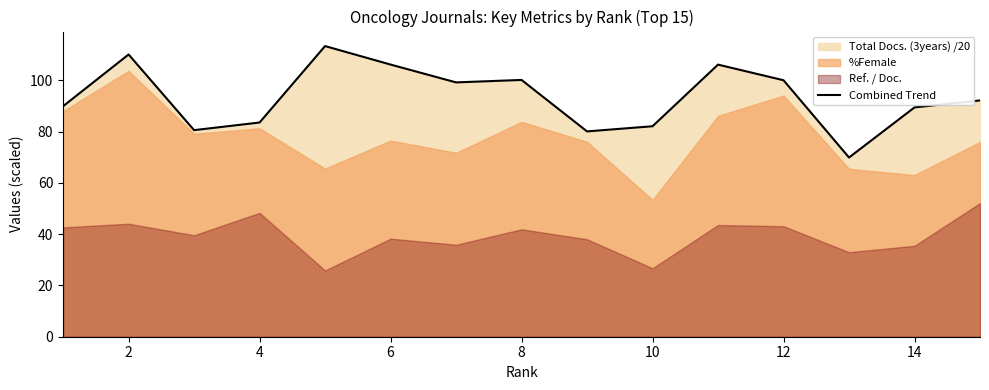

The Combined Trend series shows 33.0 at 4. True or false?

False